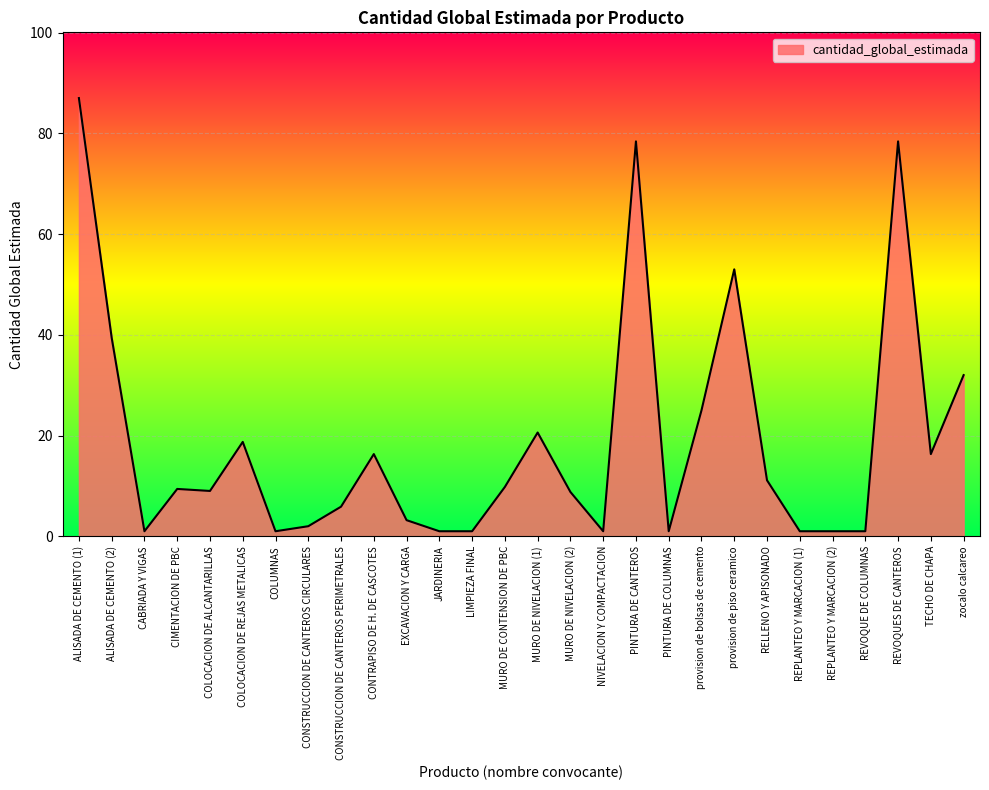

True or false: the data shows 3.3 at TECHO DE CHAPA.

False